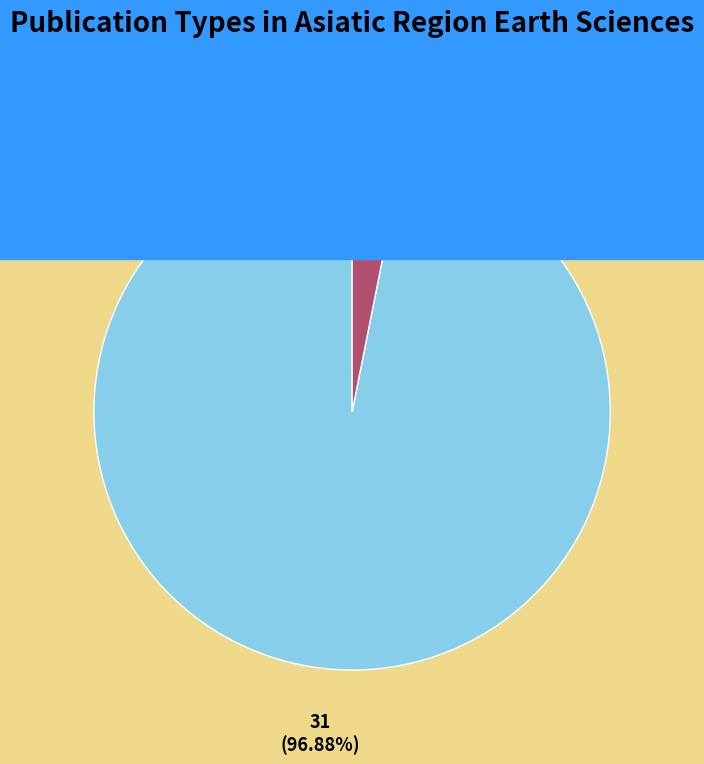

Which category accounts for the majority?

journal